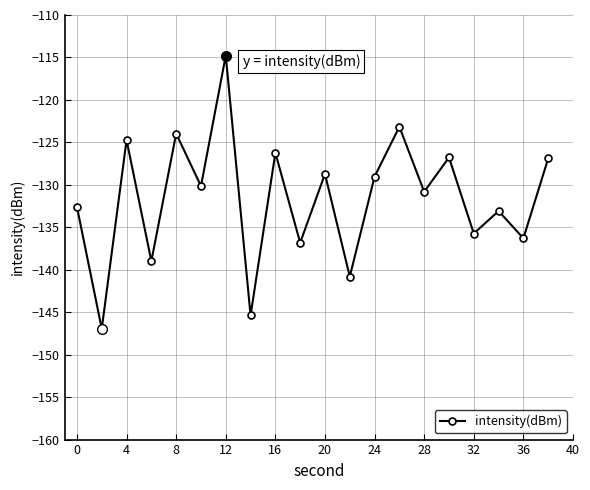

What is the difference between the second highest and second lowest values?

22.2